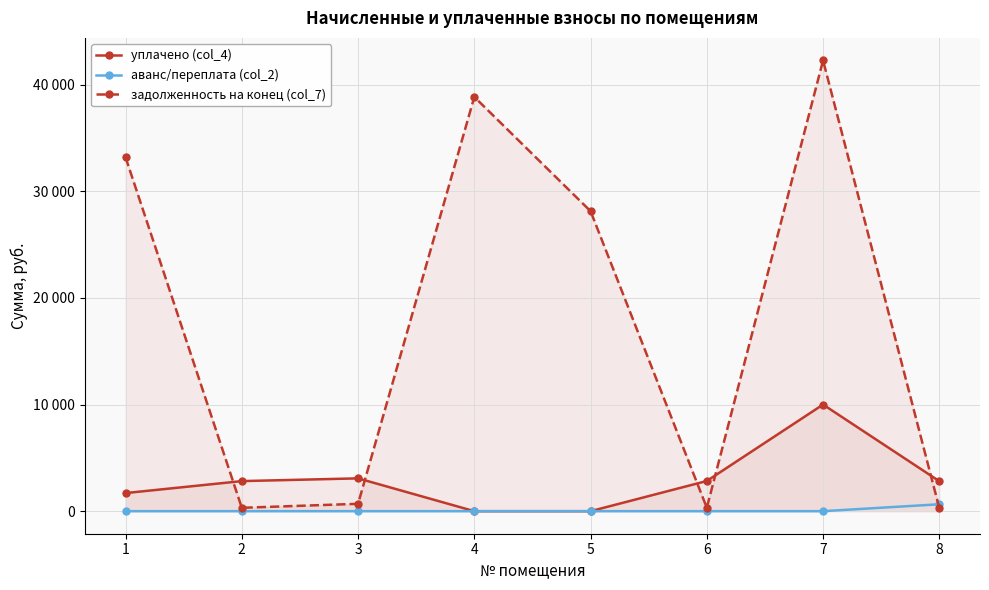

The value of аванс/переплата (col_2) at 7 is 306.5. True or false?

False